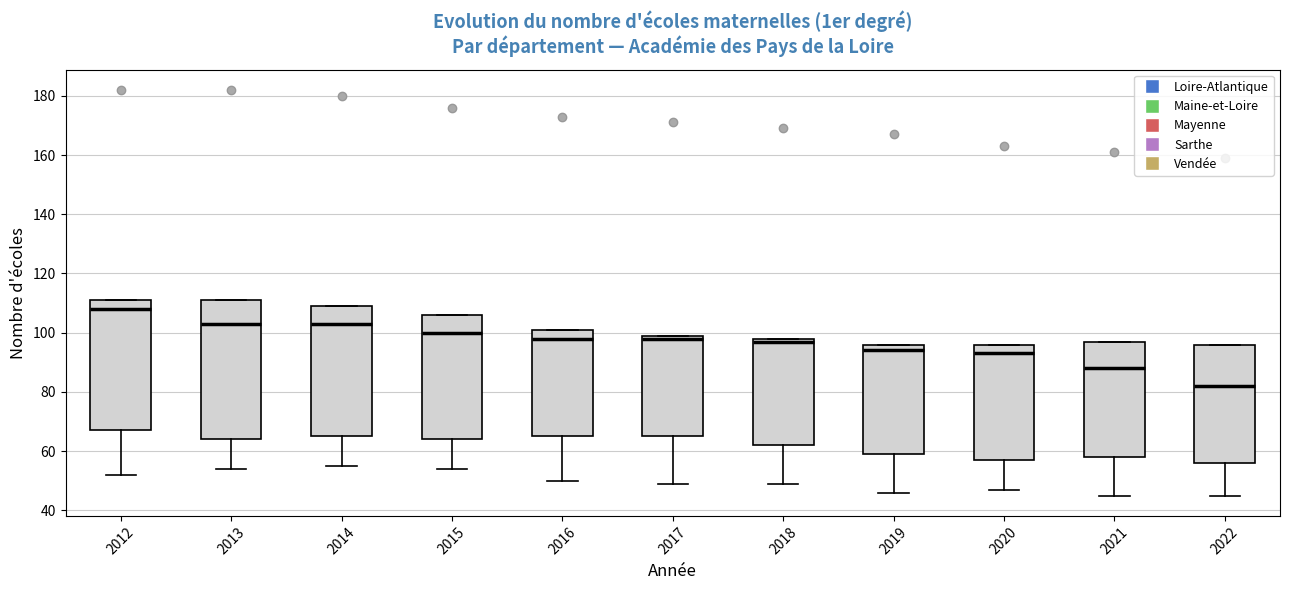

Comparing the boxes themselves (not the whiskers), which one is the tallest?

2013